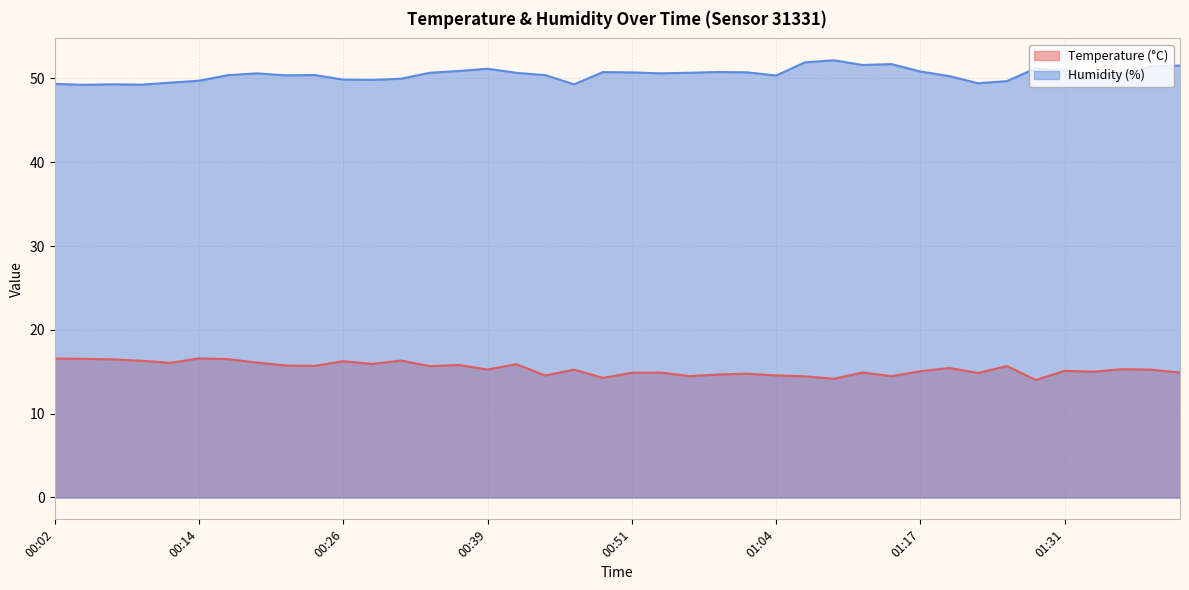

At which category does Temperature (°C) reach its first local valley?

00:12